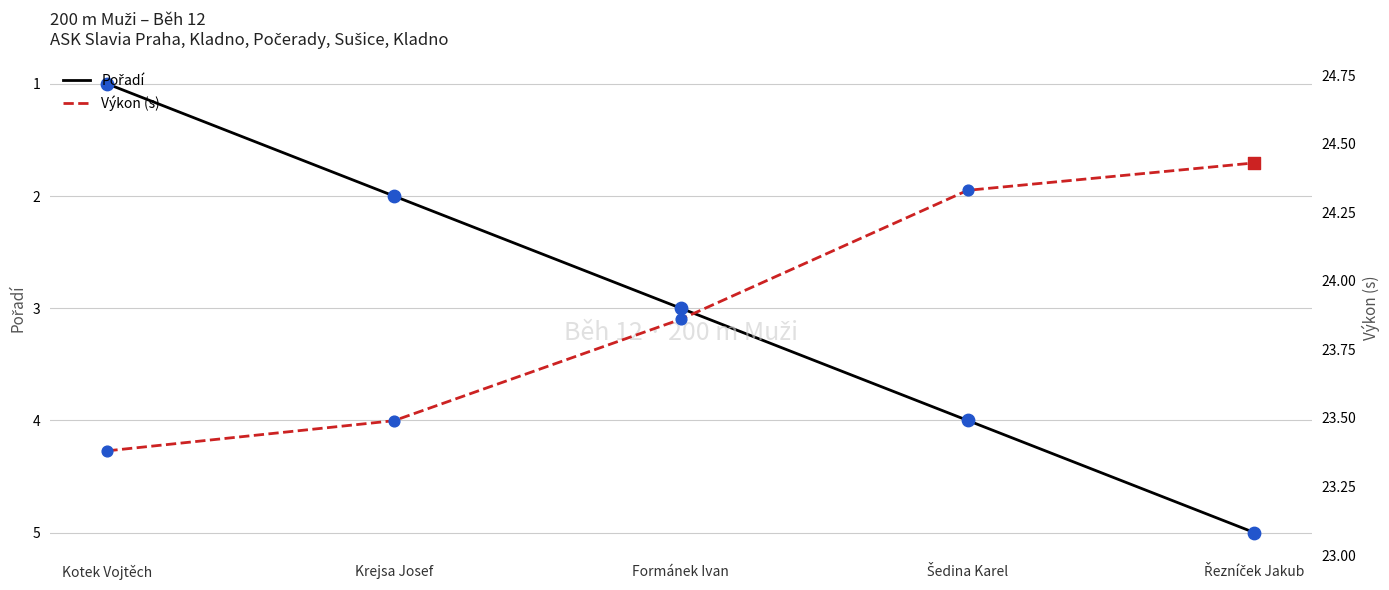

Which series has the largest Y range (max minus min)?

Pořadí